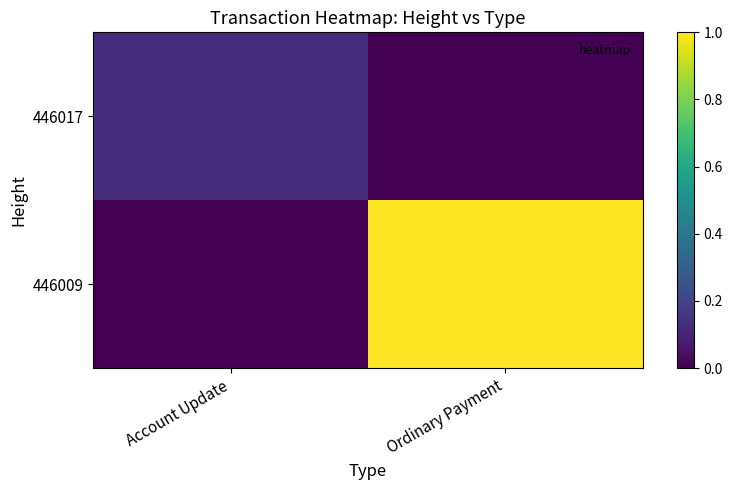

Reading left to right, extract all data points from this chart.

446017: Account Update=0.1	Ordinary Payment=0.0
446009: Account Update=0.0	Ordinary Payment=1.0